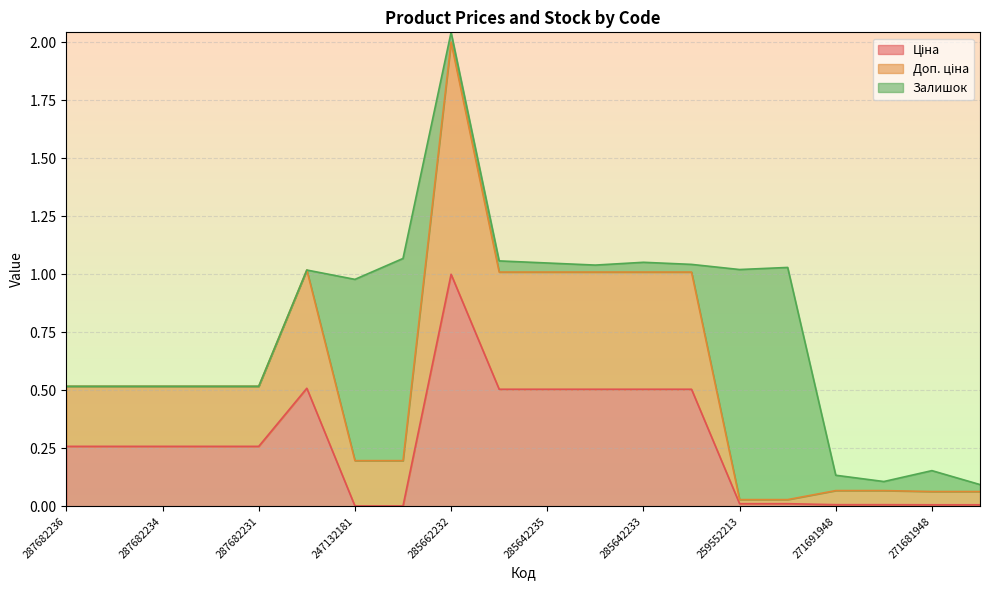

At which category is the sum across all series the highest?

285662232